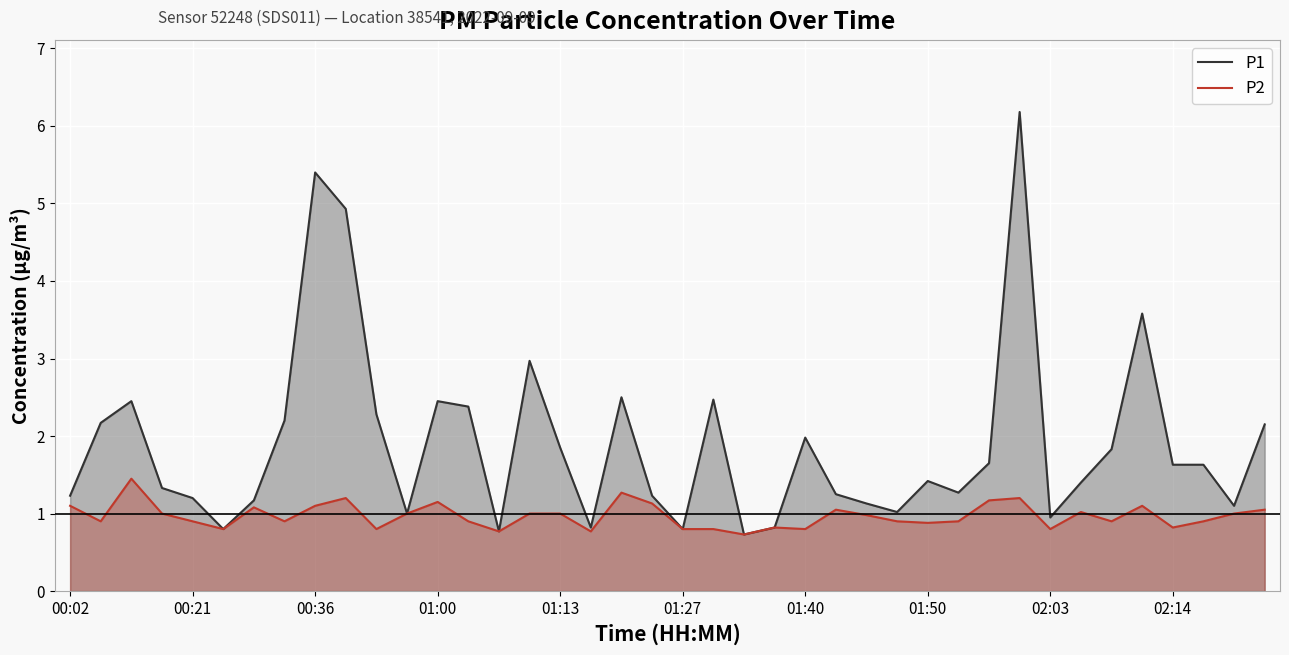

How many lines are shown in the chart?

2